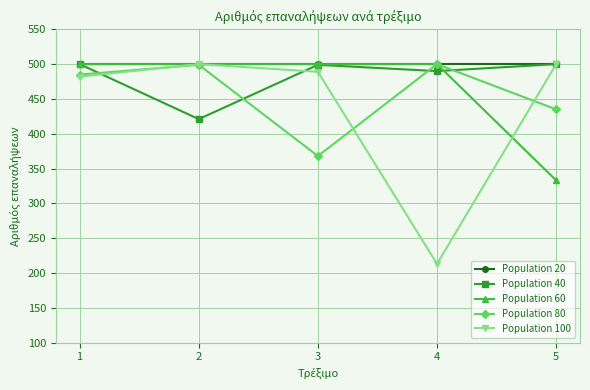

How many values in the Population 40 series are below 499?

2